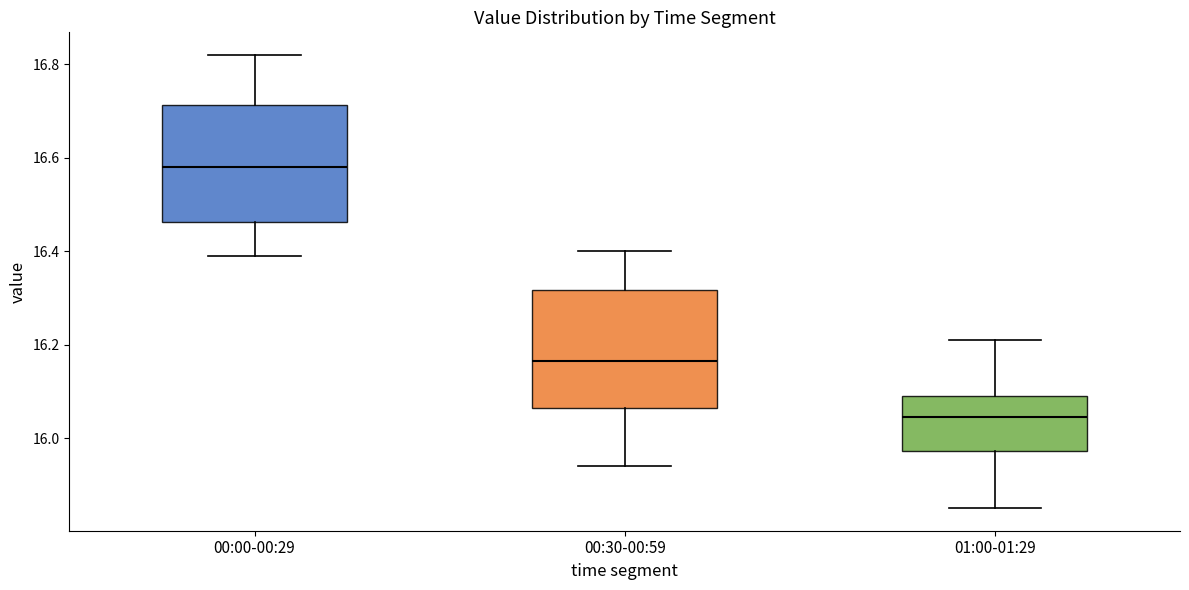

Which box's median line is the highest?

00:00-00:29